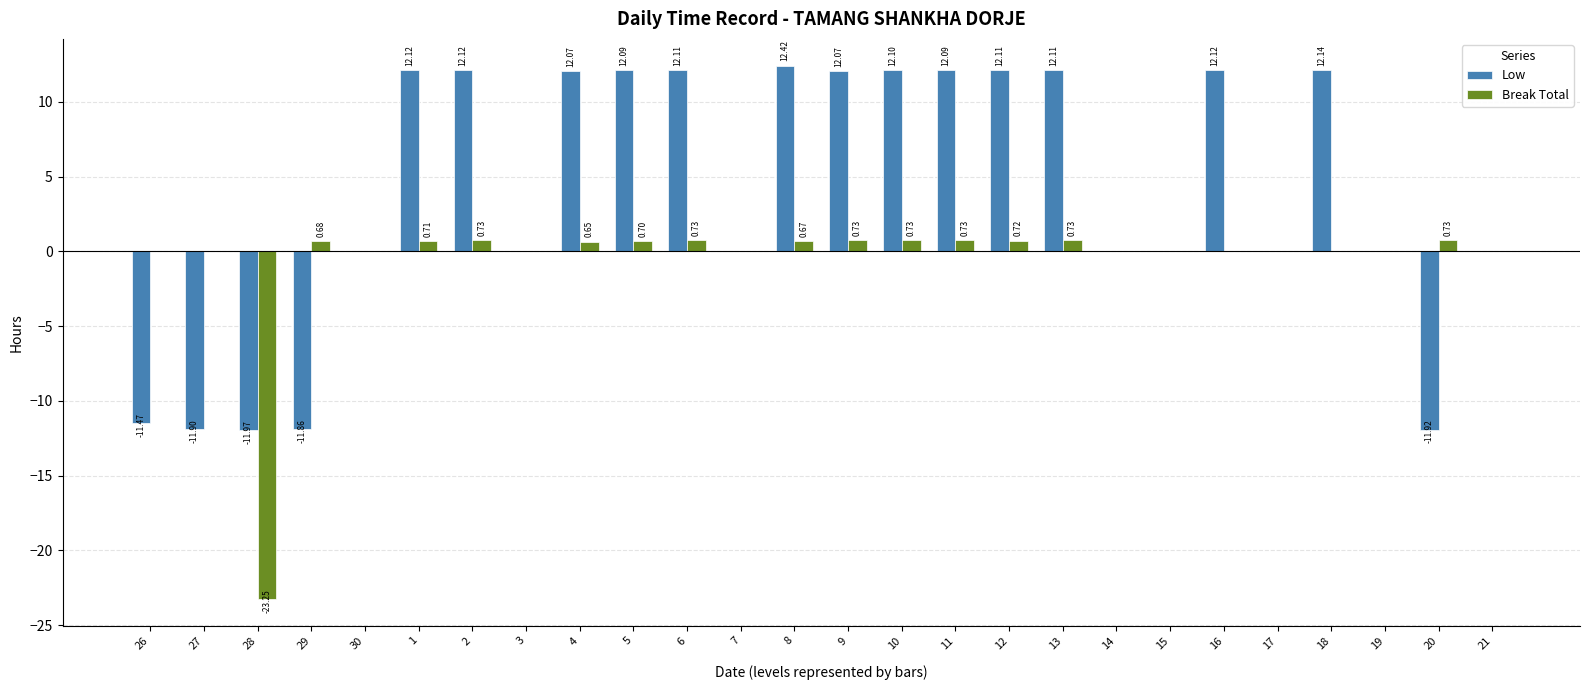

Which series has the largest total across all categories?

Low